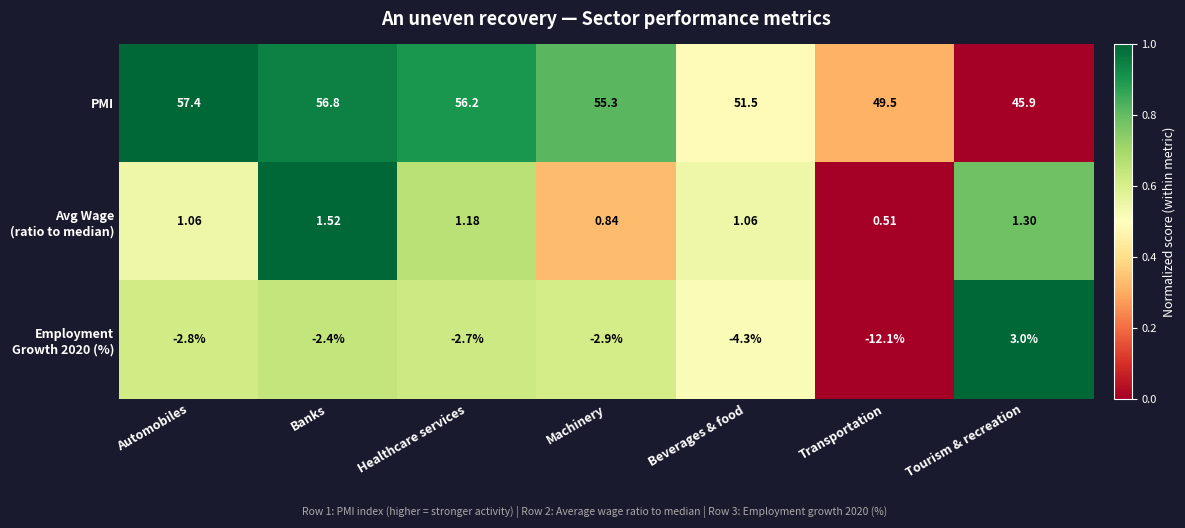

At how many categories does at least one series exceed 0?

7